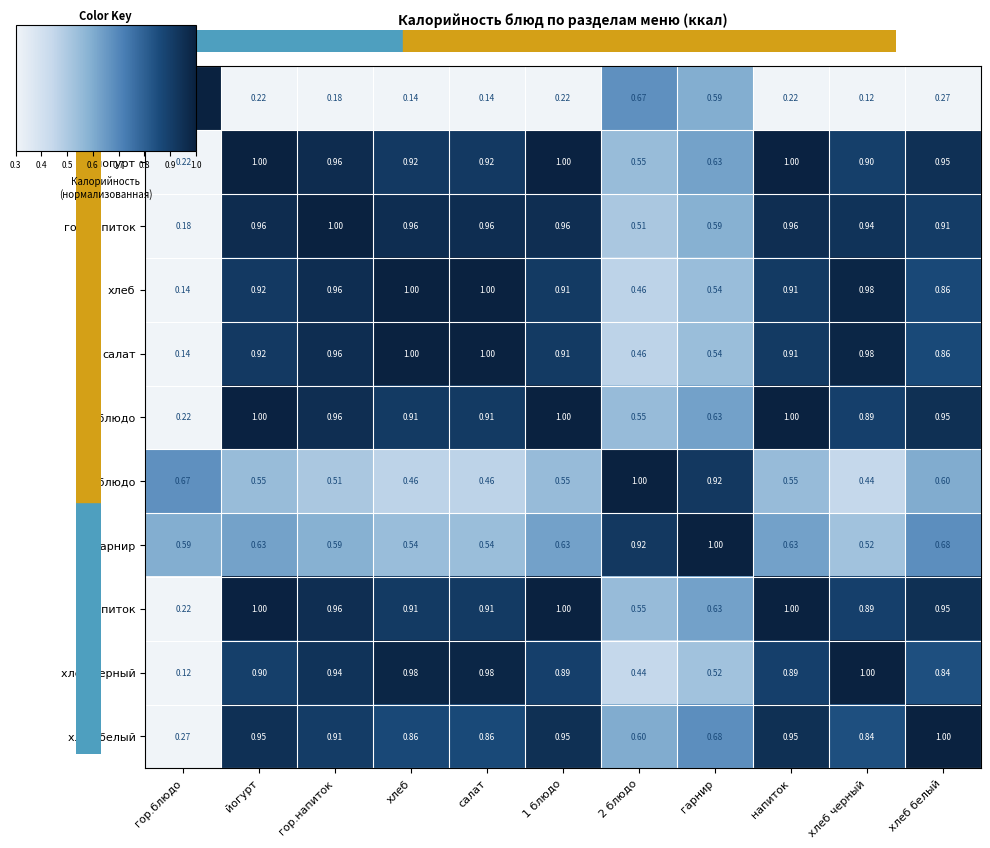

Which series has the largest total across all categories?

йогурт